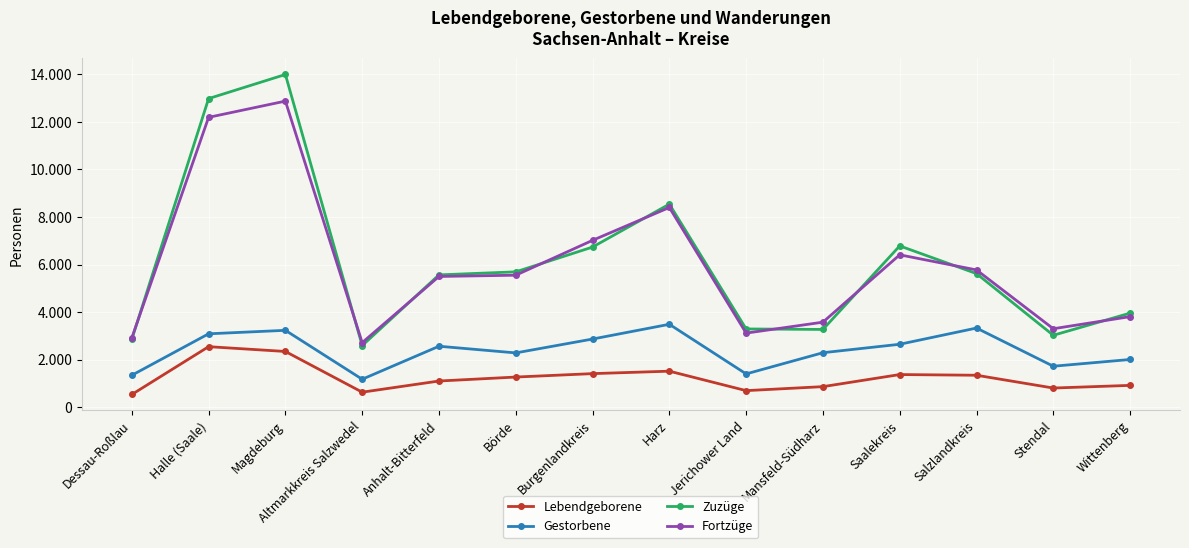

Is this an area chart (filled region under the line)?

No